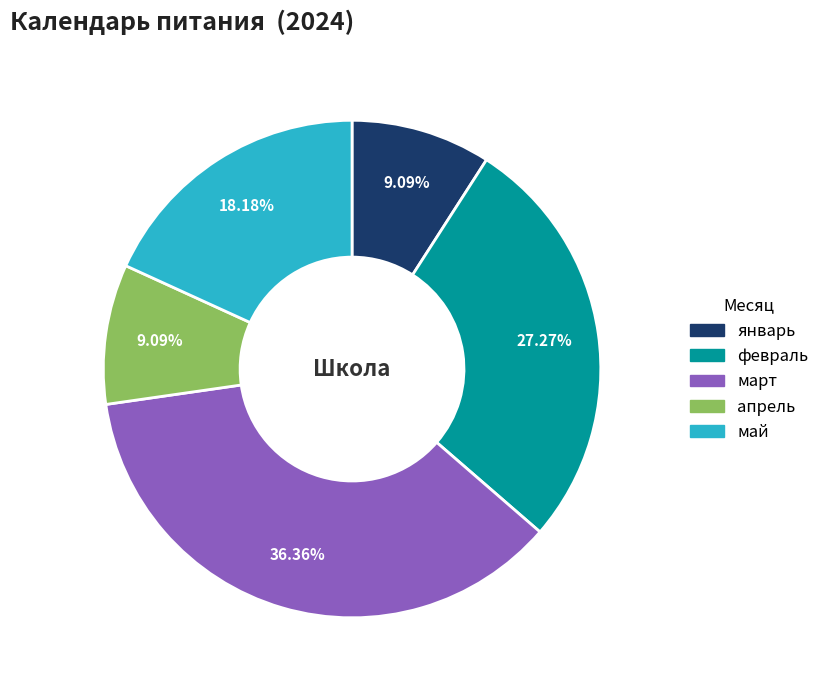

Is it true that апрель is 9% of the pie?

True